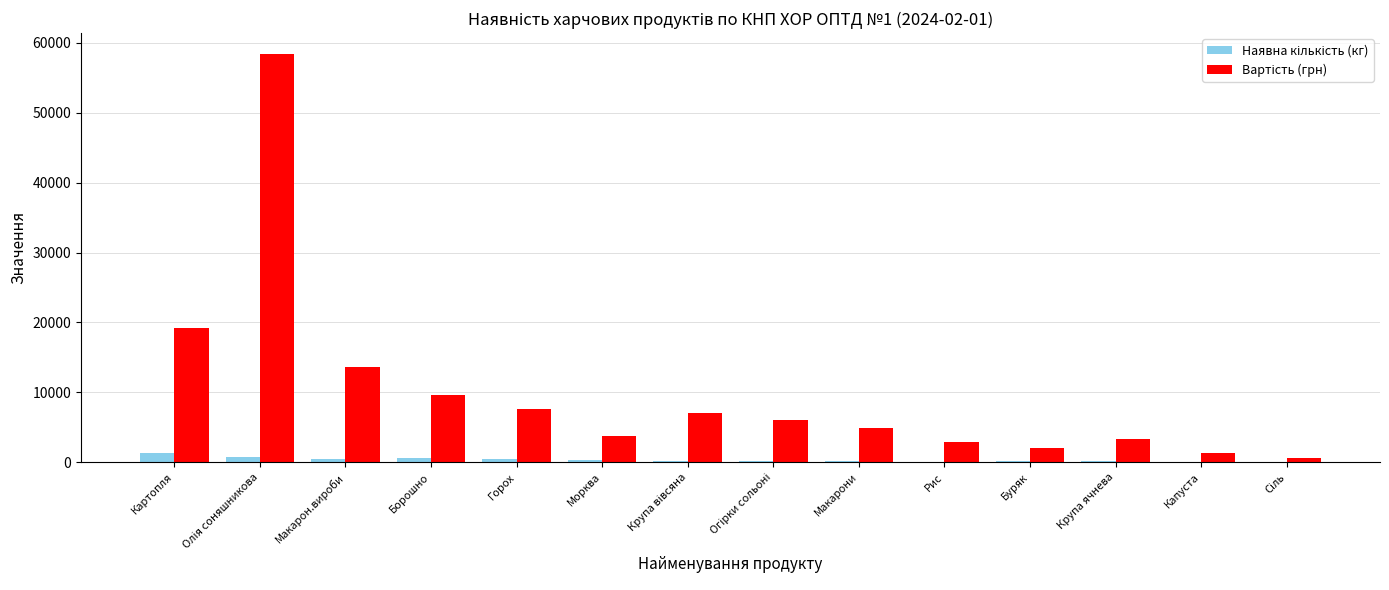

Which category has the highest value in the Наявна кількість (кг) series?

Картопля